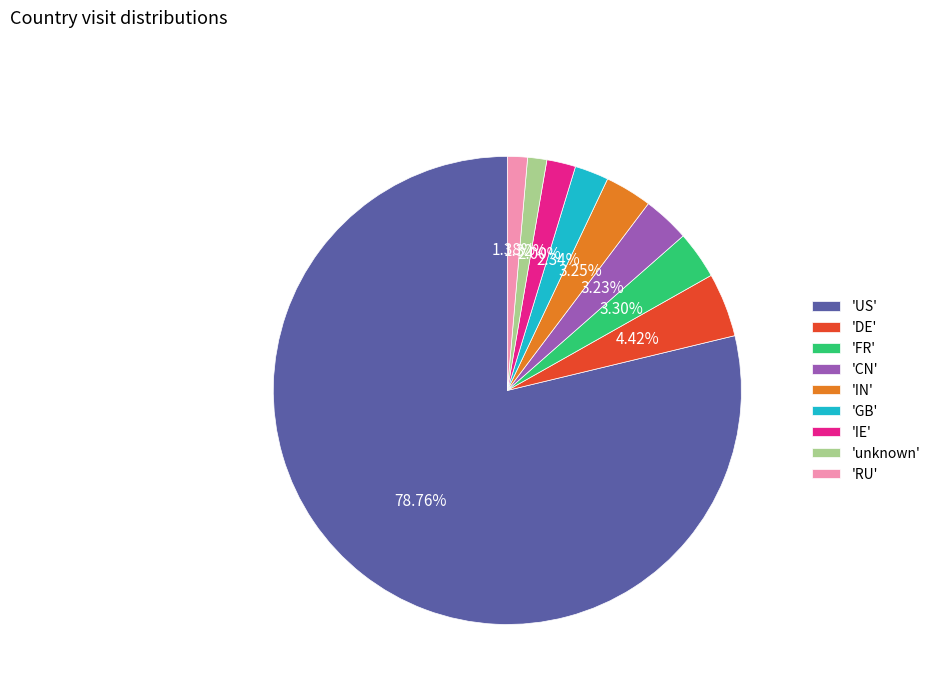

Is there a majority slice in this chart?

Yes